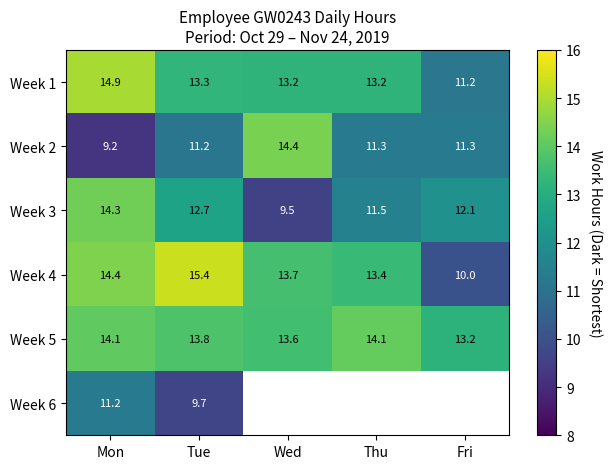

What is the total value across all series at Tue?

76.1